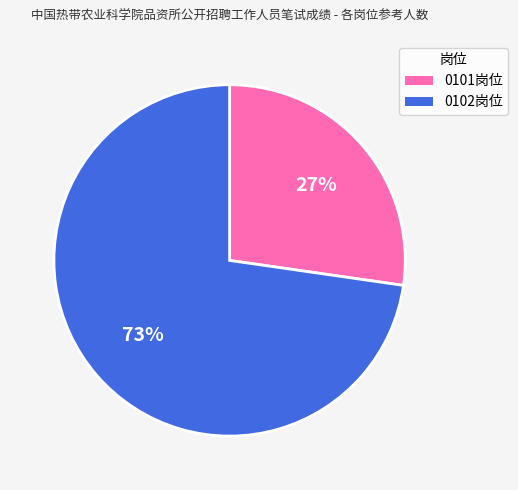

The 0102岗位 slice represents 66% of the pie. True or false?

False